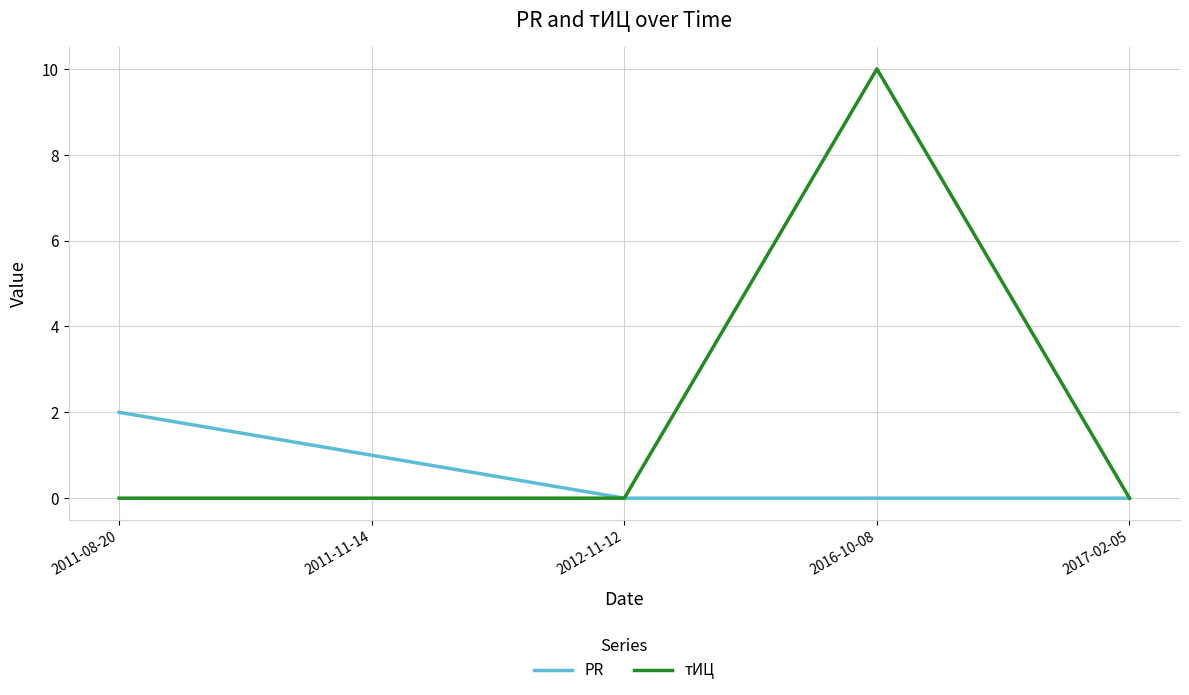

What is the difference between the PR values at 2011-08-20 and 2012-11-12?

2